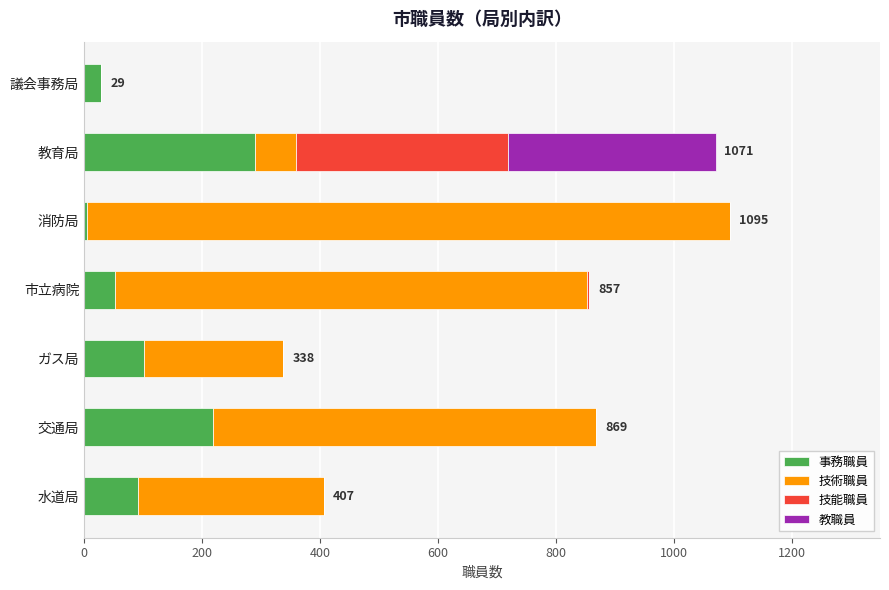

How many series are shown in this chart?

4